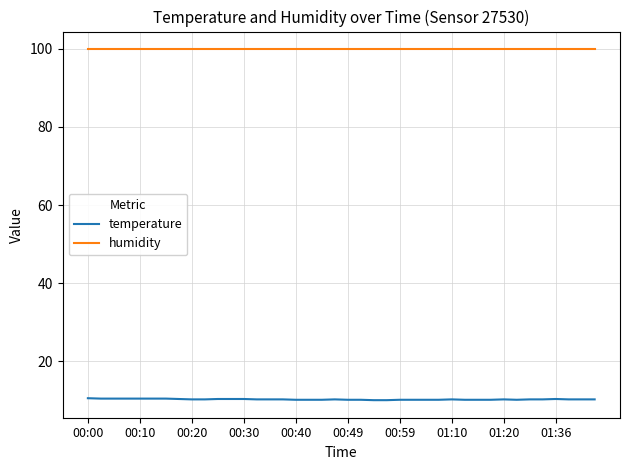

True or false: temperature and humidity cross at least once.

False